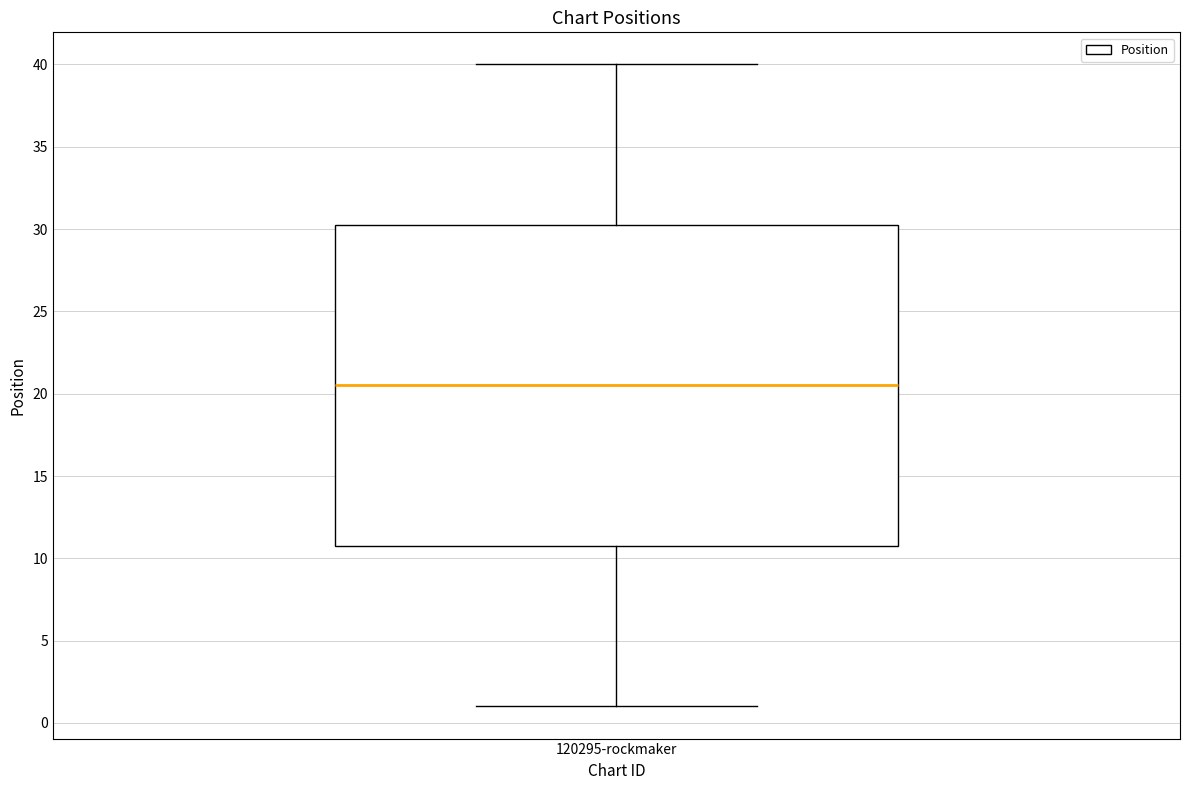

Read this box plot against the y-axis: the position of the median line, the range covered by the box, and the ends of both whiskers. The values are not printed on the chart, so give them approximately, as read against the axis.

median 20.5, box 11.0 to 30.5, whiskers 1.0 to 40.0